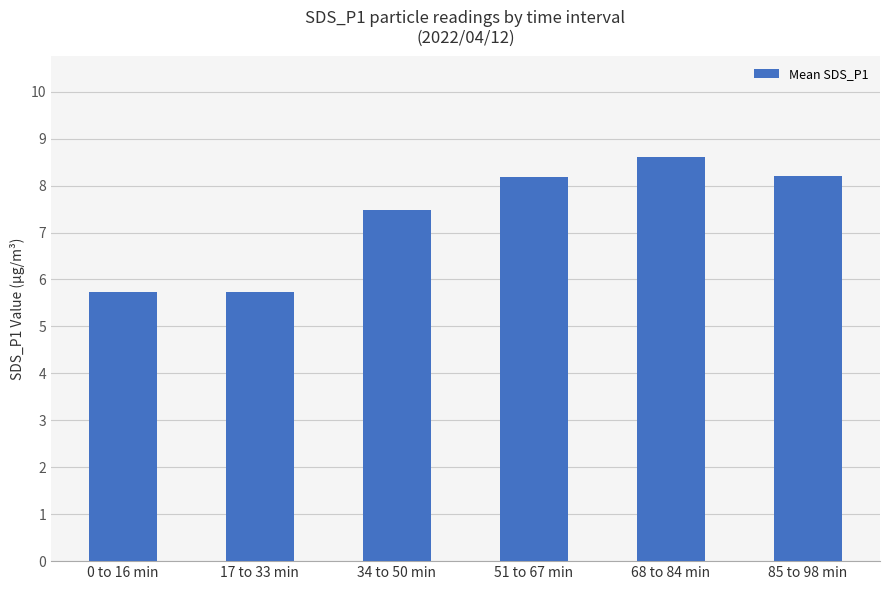

What is the average value?

7.3